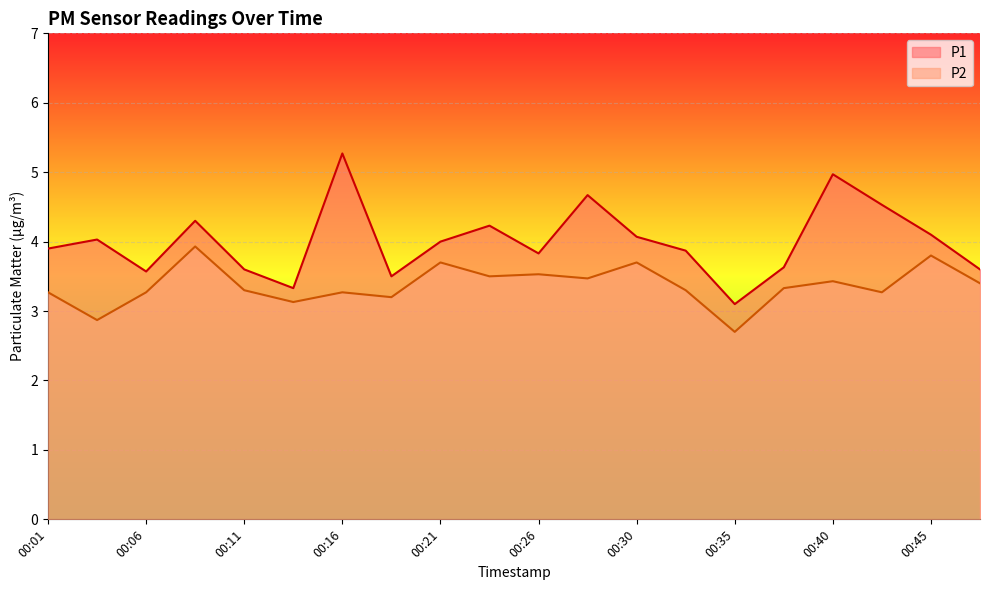

Where does the P2 series first go above 3?

00:01